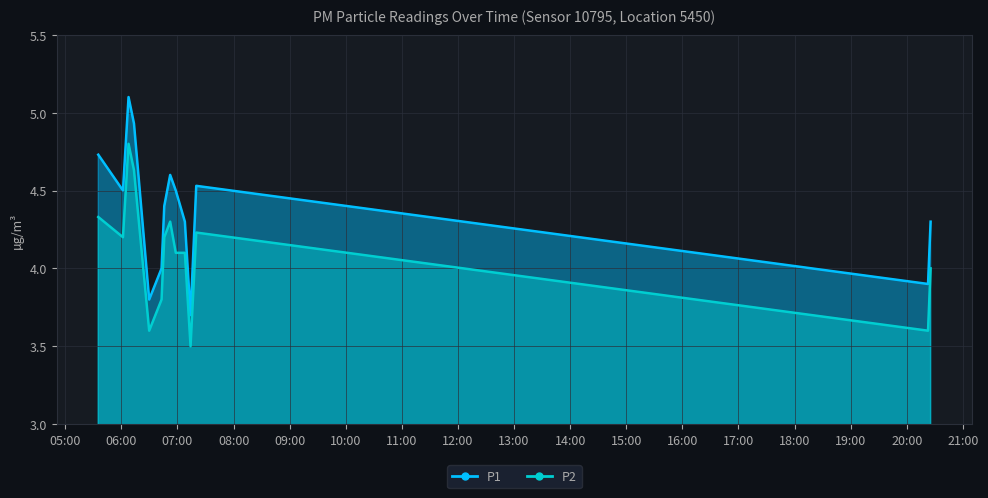

Where is P2 nearest to the value 4?

2023-06-10T20:25:29